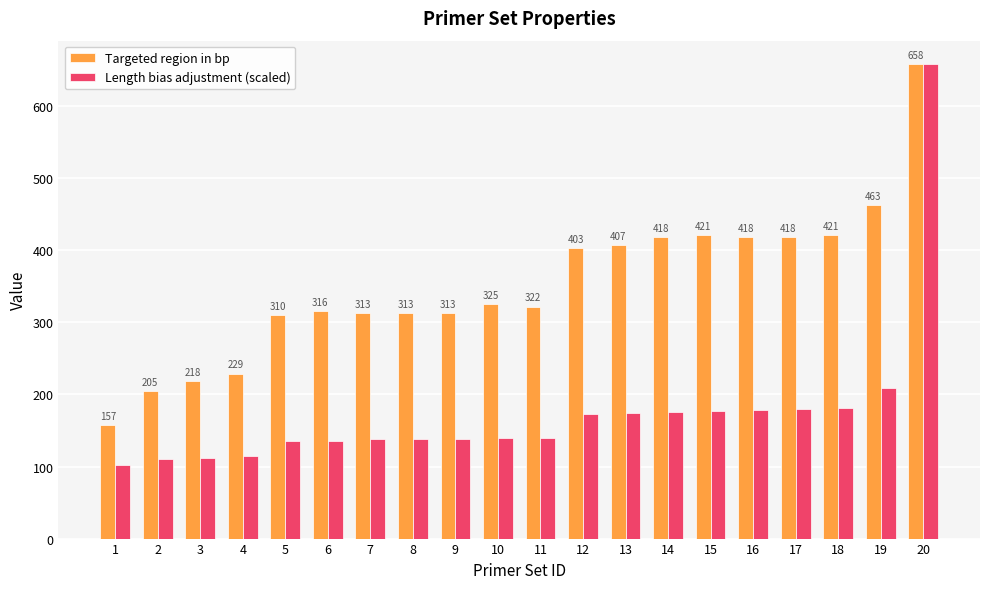

What is the value of the Length bias adjustment (scaled) bar at the 16th from the left?

178.7